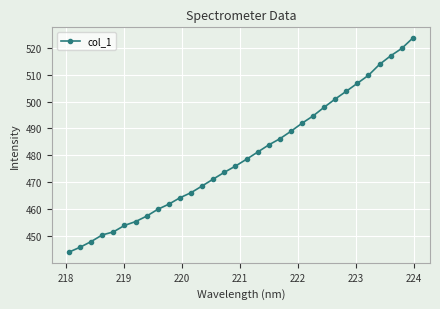

What is the minimum value shown in the chart?

444.1